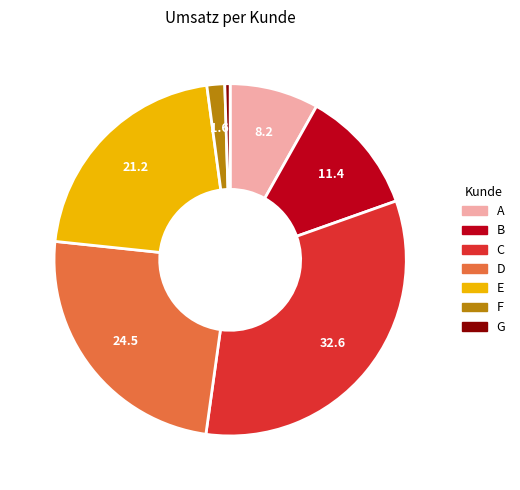

Which category has the biggest portion of the pie?

C